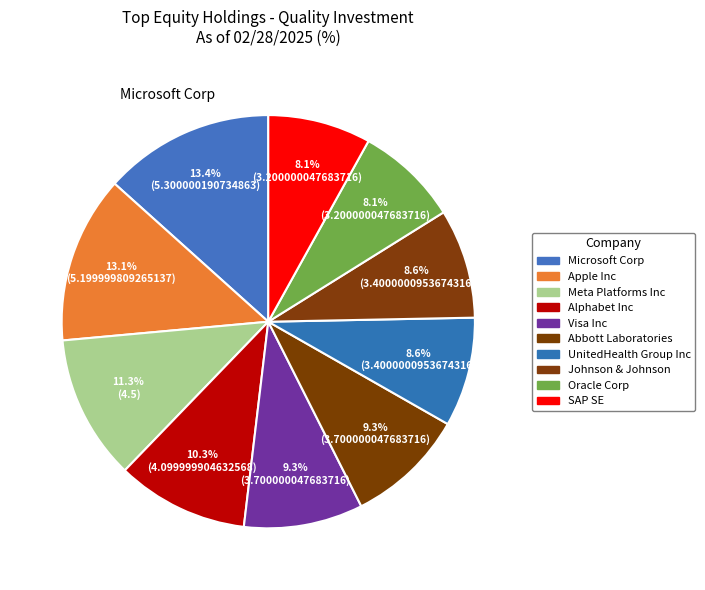

How many segments does this pie chart have?

10